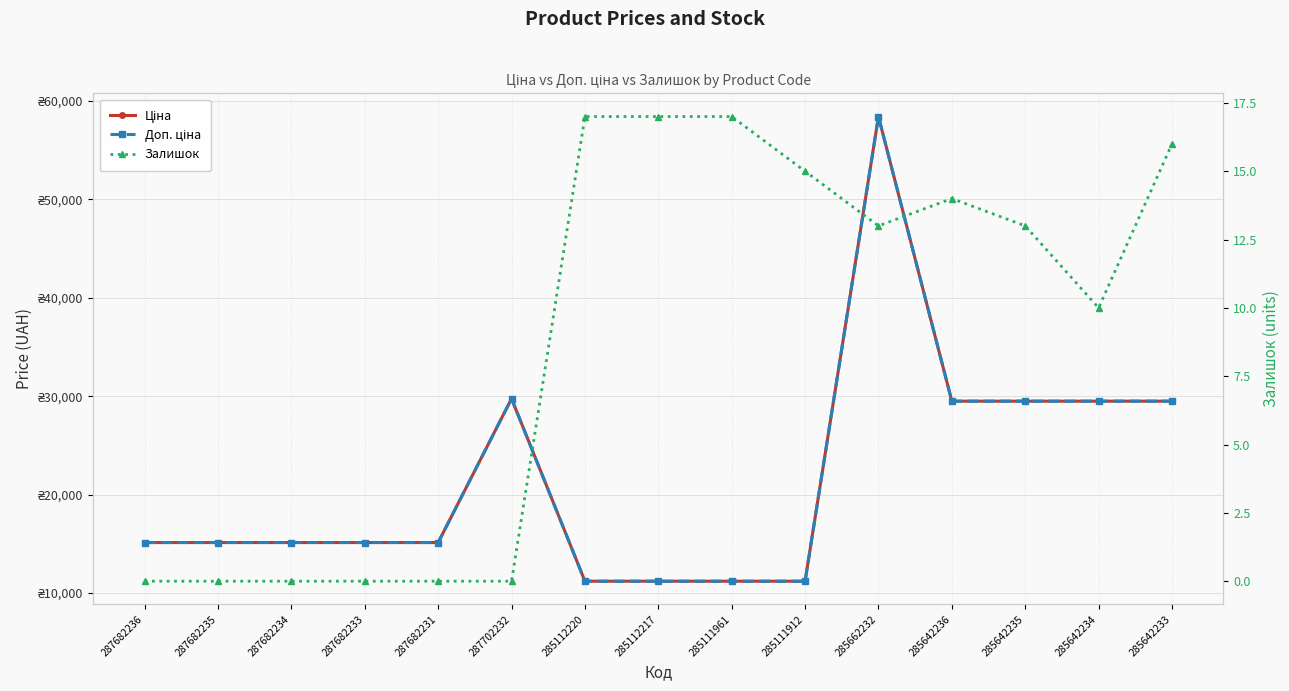

What value does the Доп. ціна series have at 285642235?

29491.5